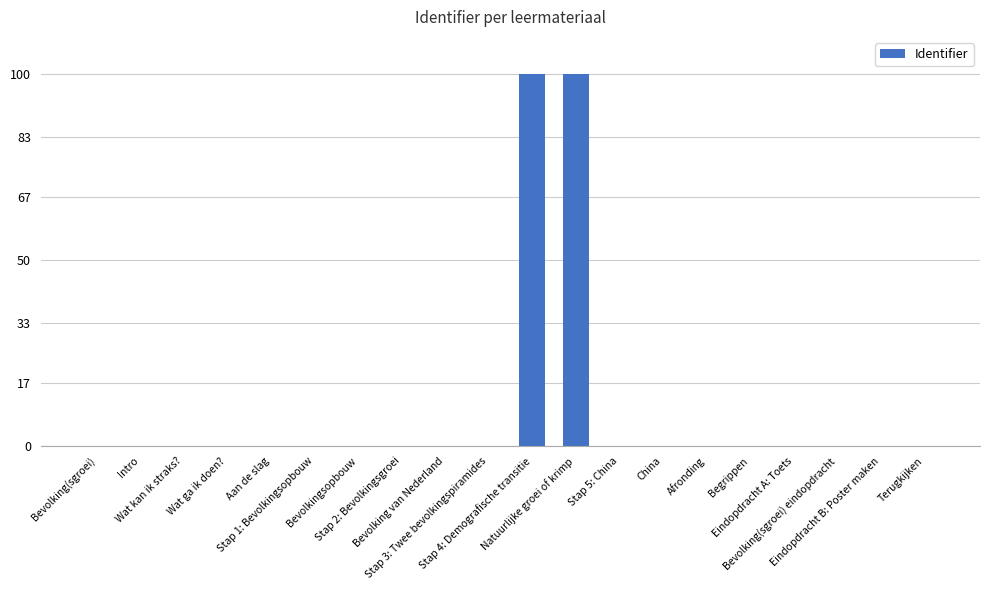

How many data points does each series have?

20